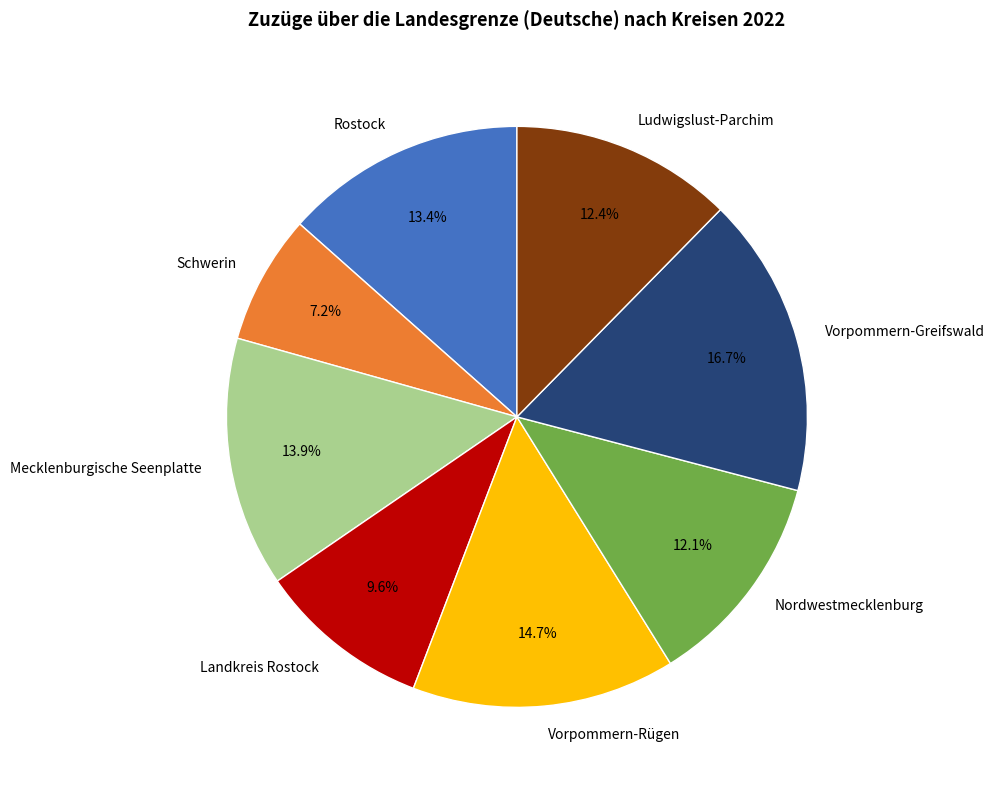

What is the smallest slice in the pie chart?

Schwerin